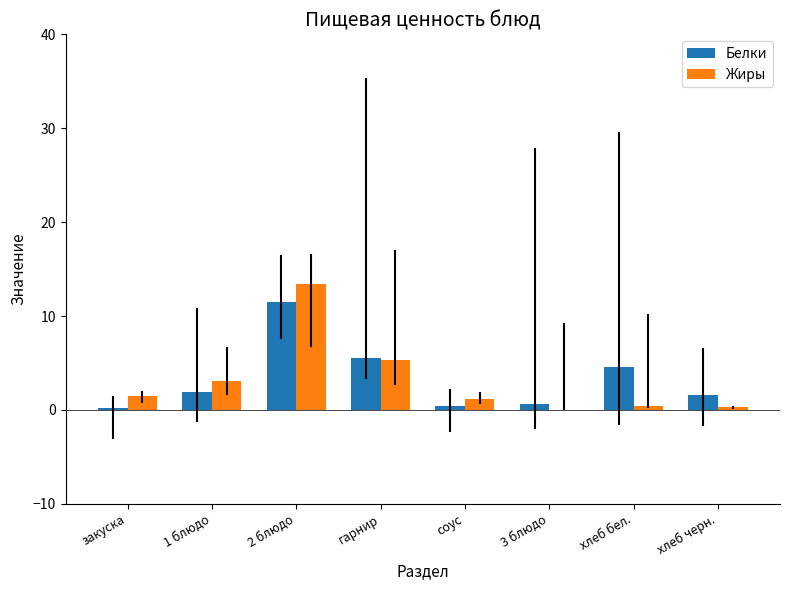

Is the value of Жиры at закуска greater than the value of Белки at закуска?

Yes